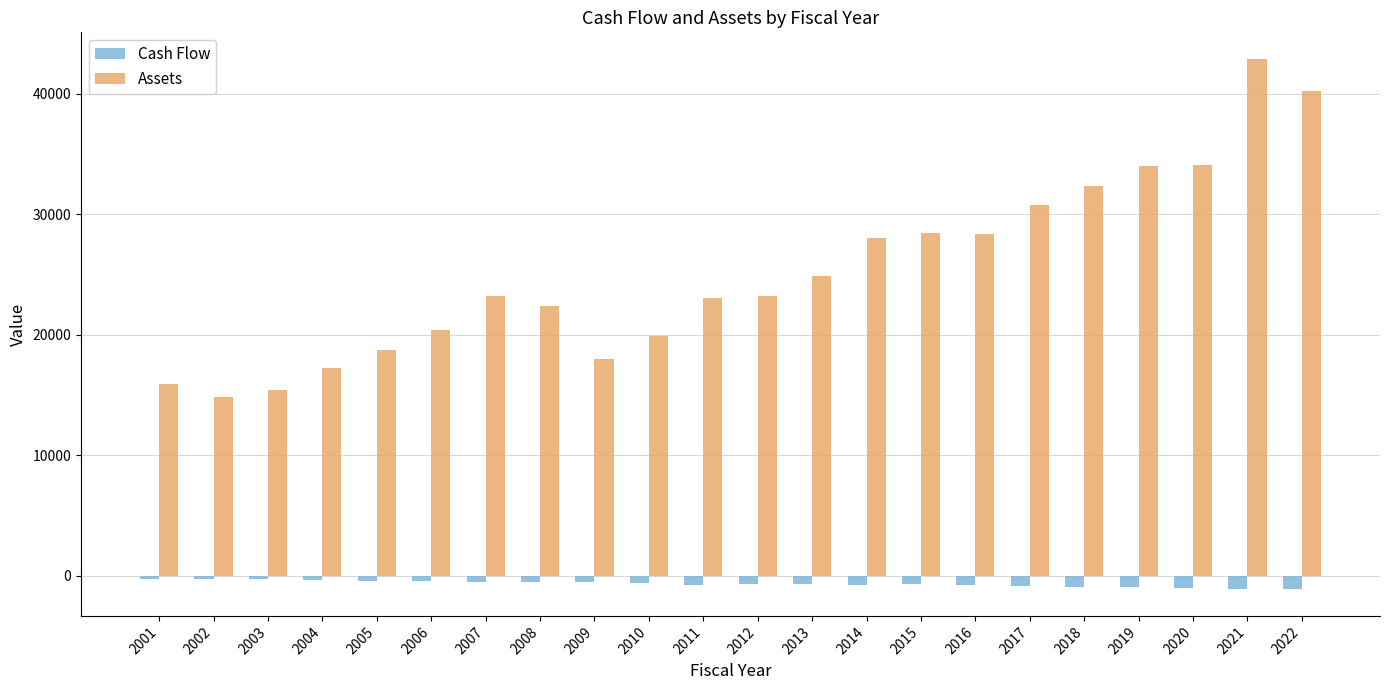

Between 2007 and 2014, which series saw the biggest shift?

Assets